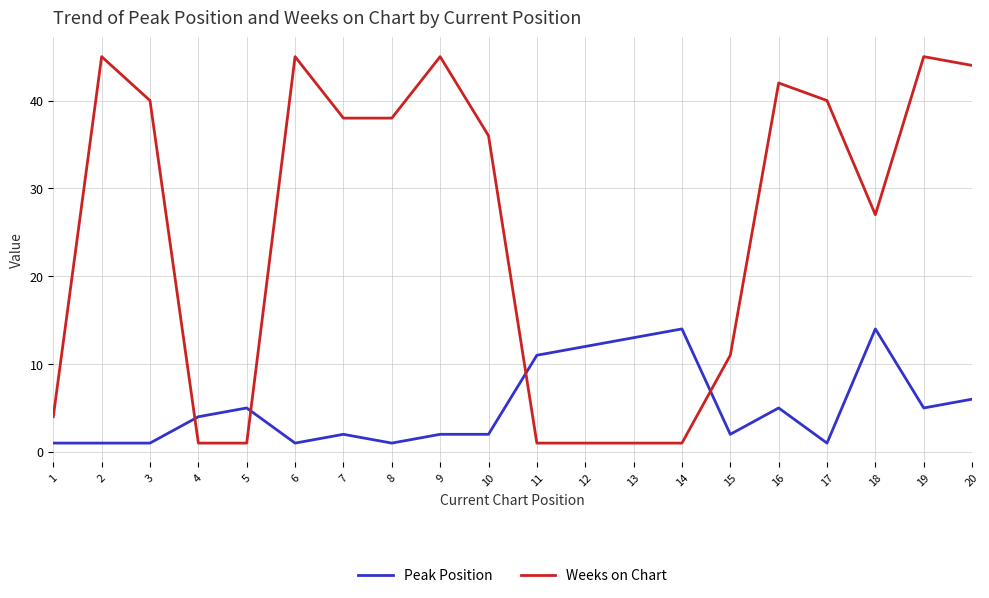

Which series has the largest total across all categories?

Weeks on Chart